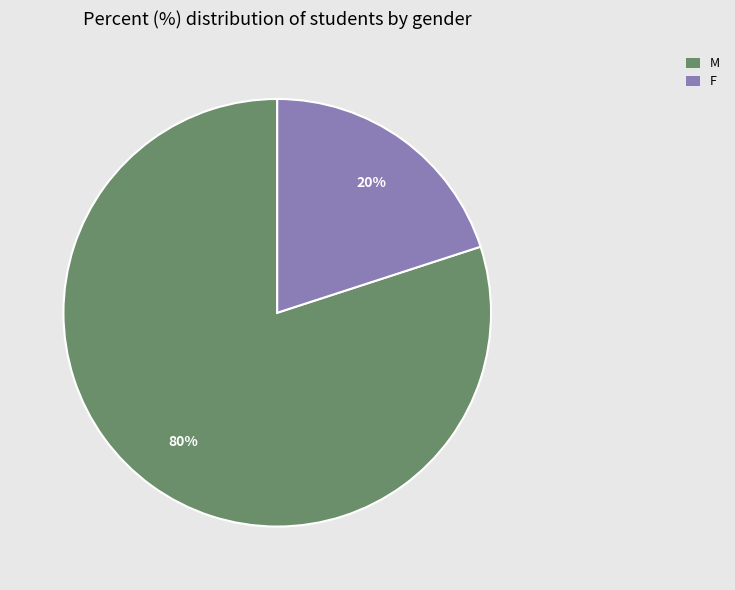

Do F and M together represent more than half of the pie?

Yes